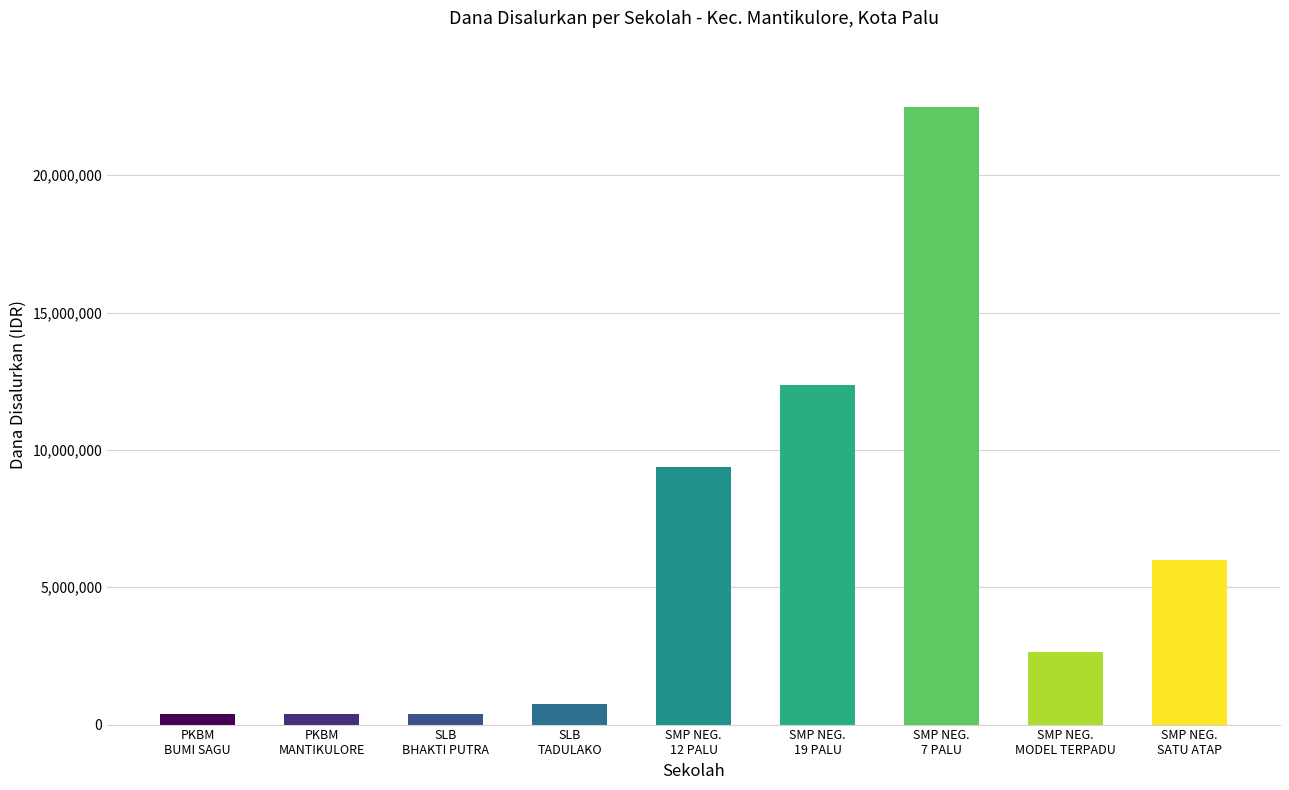

What is the label of the 8th bar from the right?

PKBM
MANTIKULORE